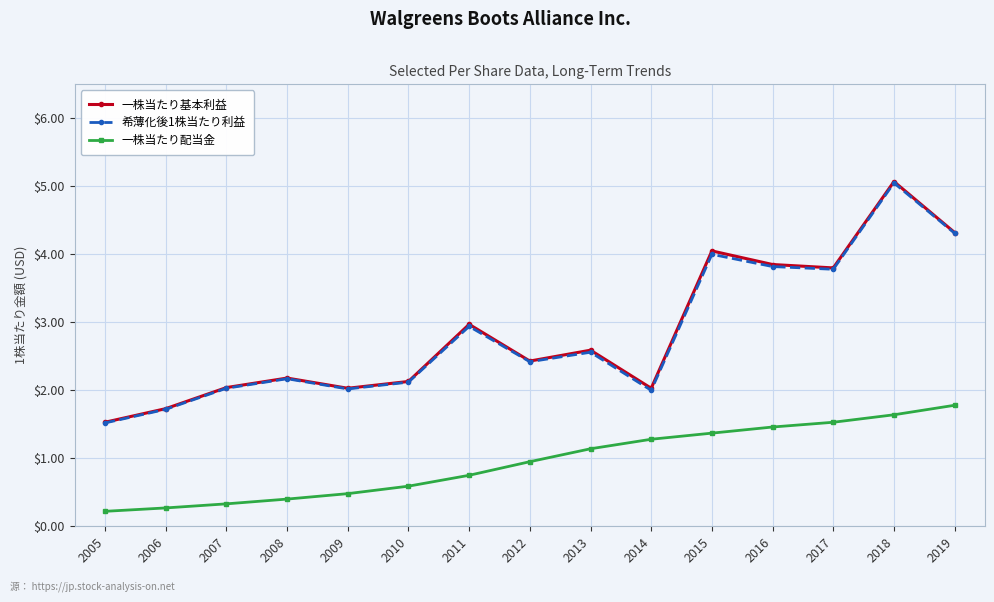

At which label does 一株当たり基本利益 reach its minimum?

2005